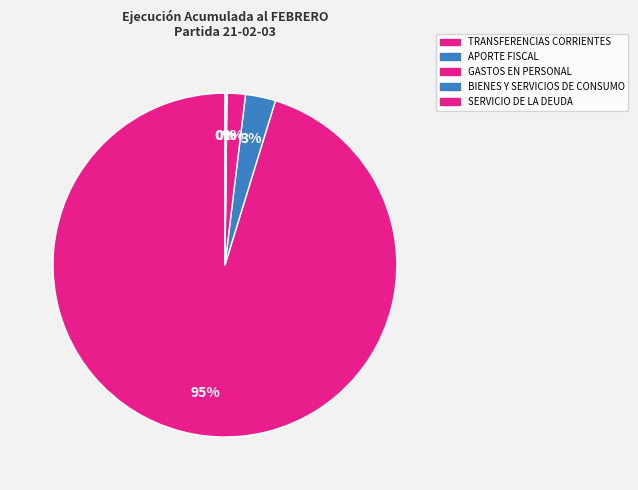

To the nearest percent, what portion does TRANSFERENCIAS CORRIENTES represent?

95%